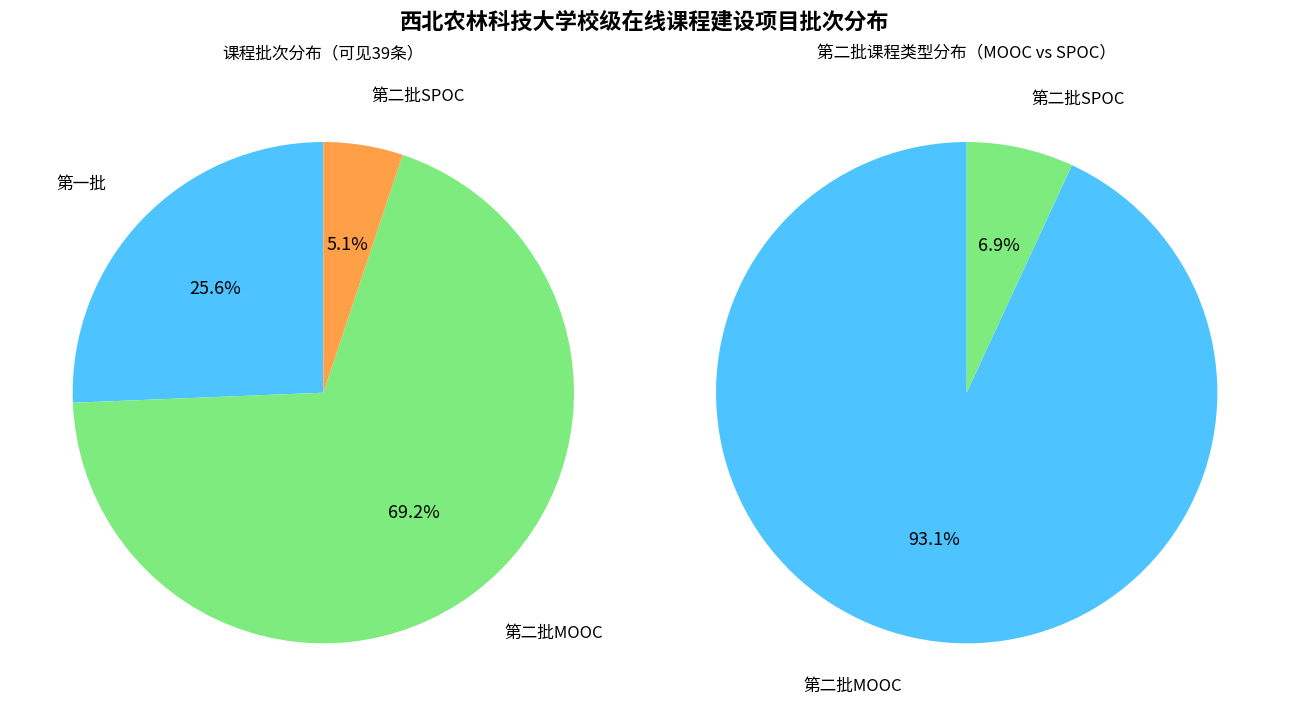

Which category has the smallest portion of the pie?

第二批SPOC